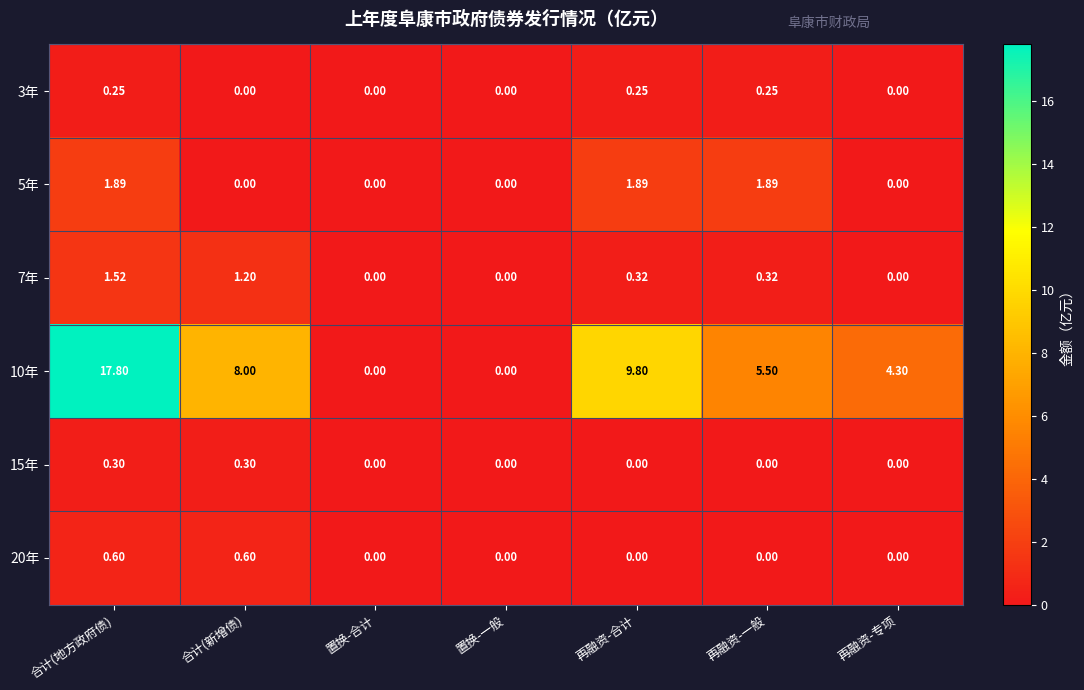

At which category is the sum across all series the highest?

合计(地方政府债)